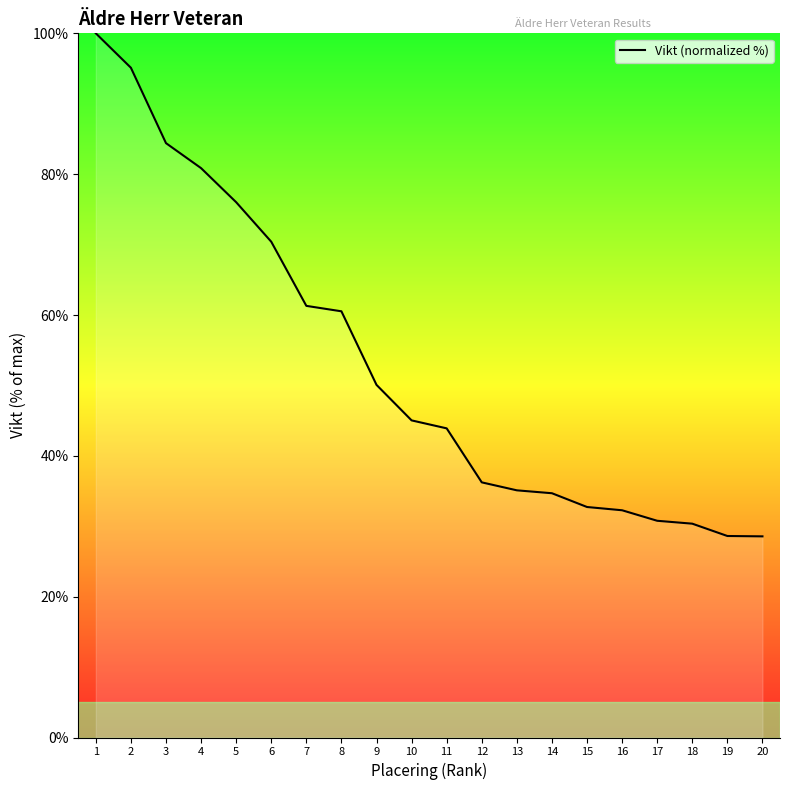

Where is the data nearest to the value 64?

7